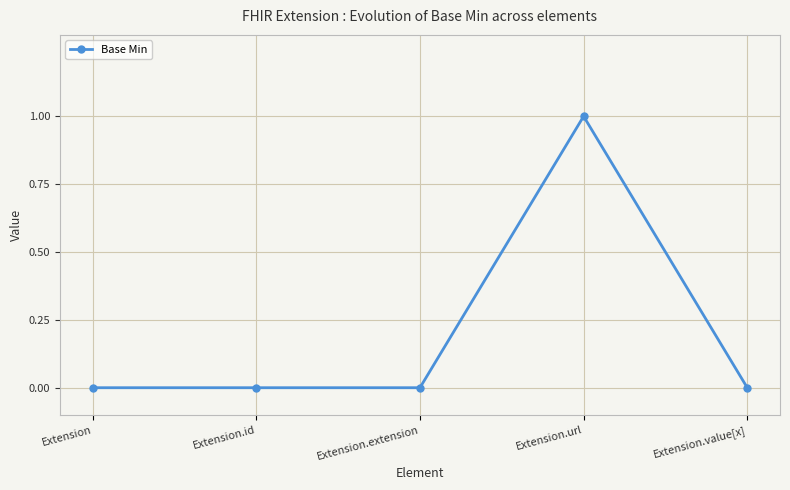

What is the label of the 4th point from the left?

Extension.url